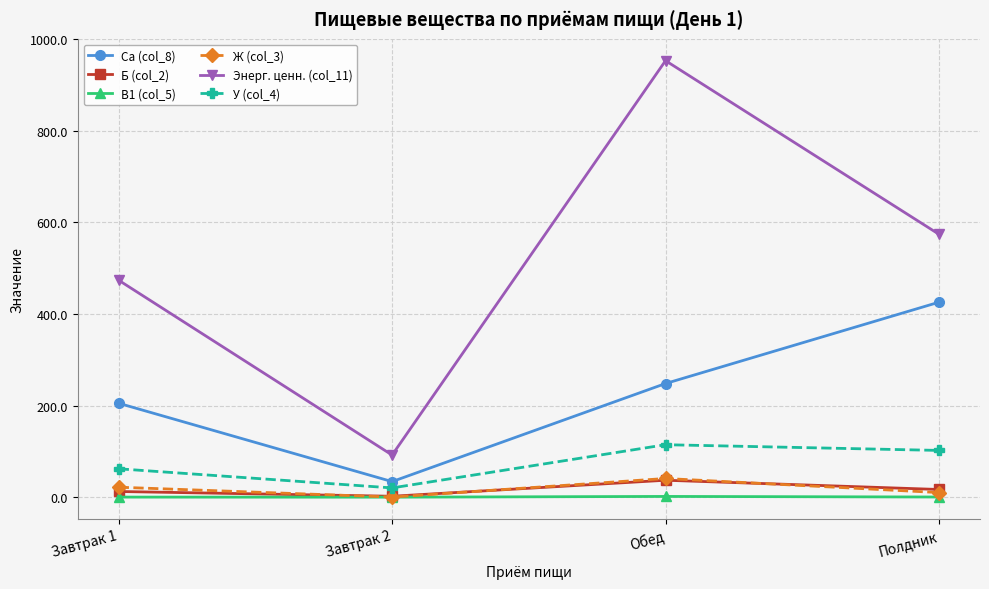

The value of У (col_4) at Завтрак 1 is 110.8. True or false?

False